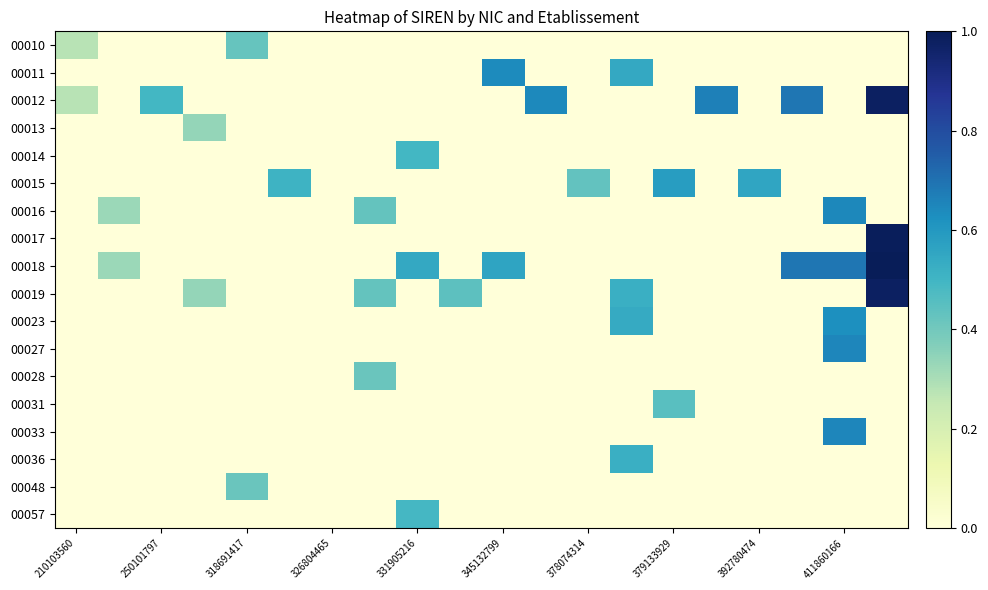

Which label corresponds to the largest value in the chart?

19